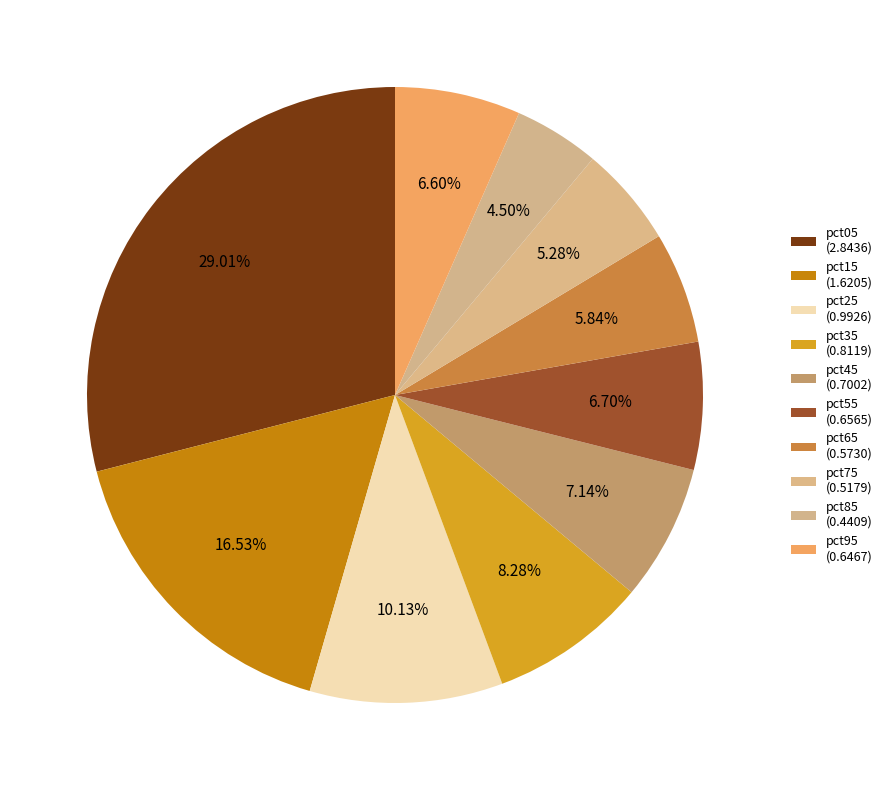

To the nearest percent, what percentage of the pie is pct25?

10%